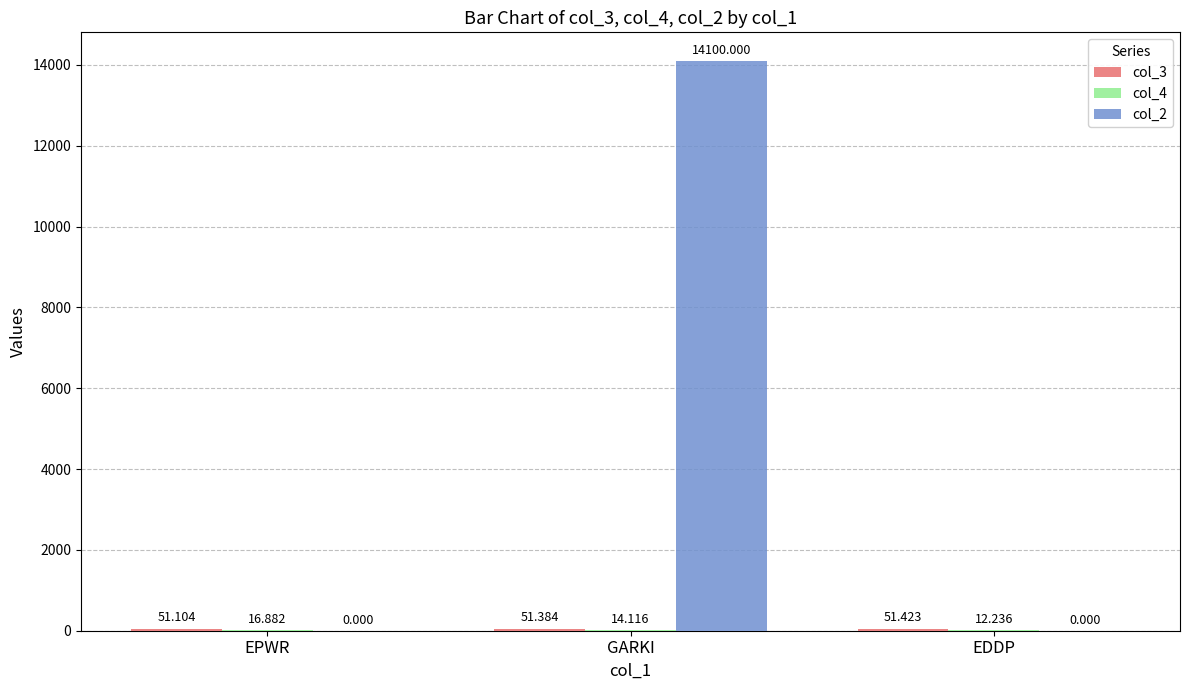

What position from the left is EPWR?

1